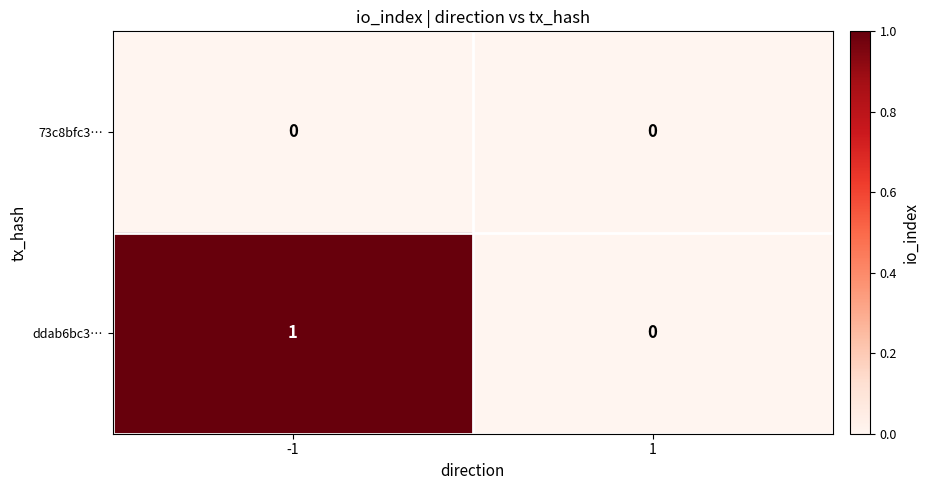

Is it true that 73c8bfc3… equals 0 at 1?

True